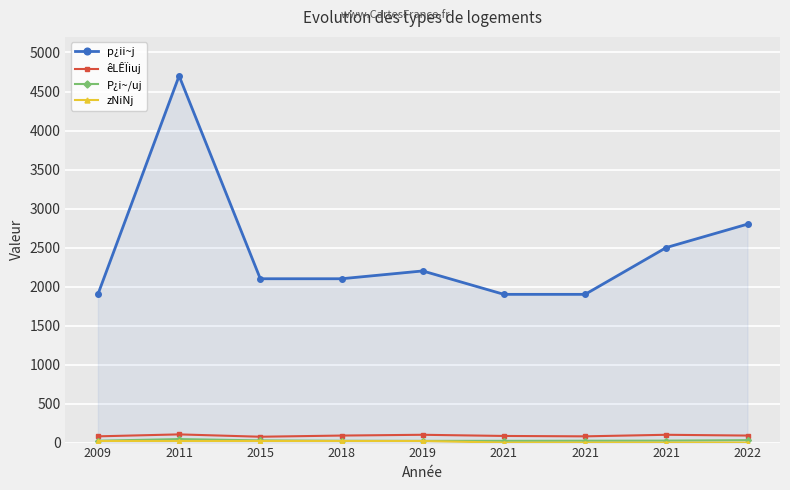

True or false: êLÊÏiuj and p¿ii~j cross at least once.

False